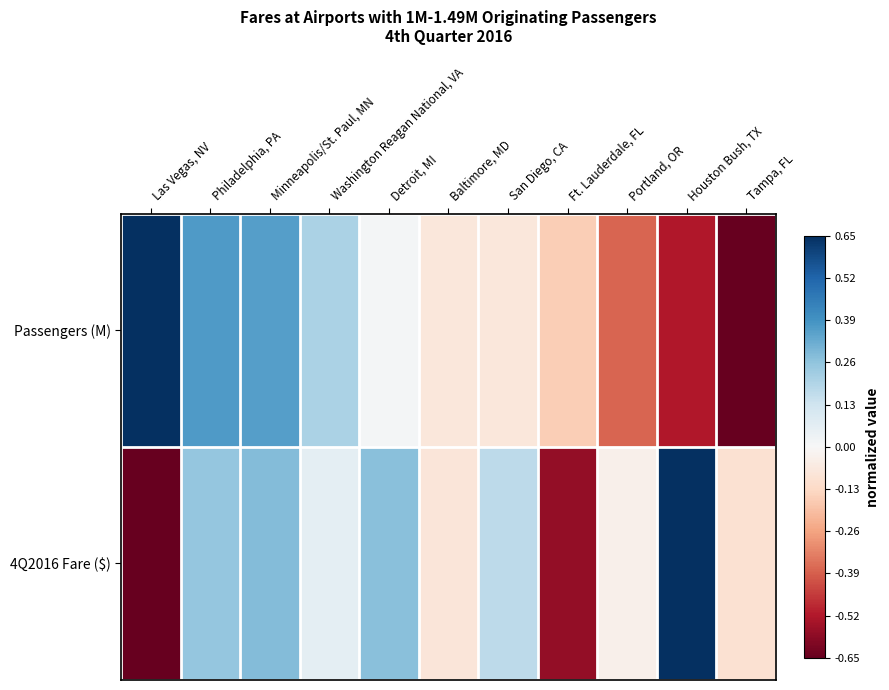

Which label corresponds to the smallest value in the chart?

Las Vegas, NV